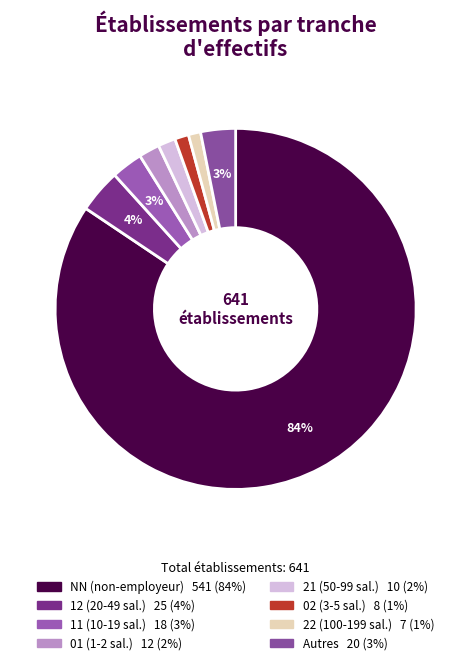

How many segments does this pie chart have?

8